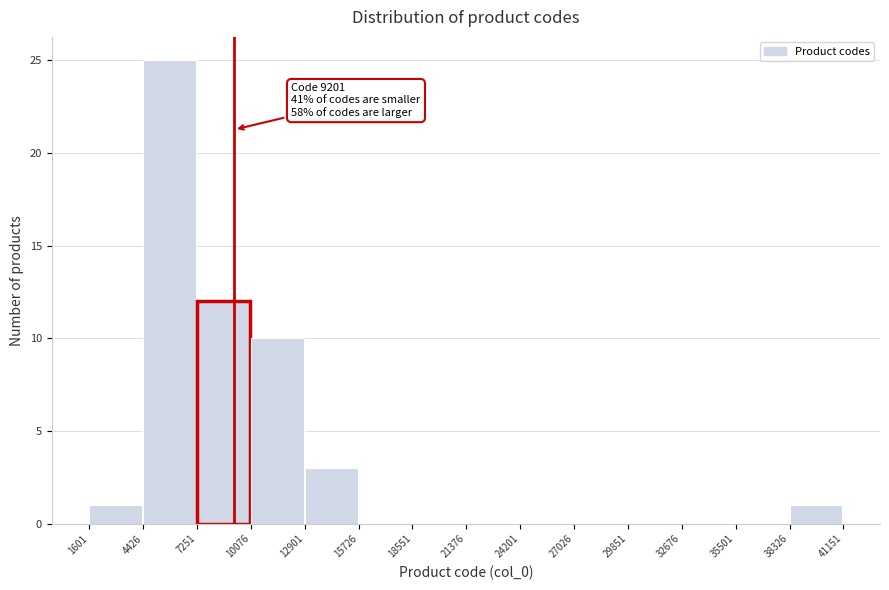

Which range on the x-axis has the tallest bar?

4426 to 7251